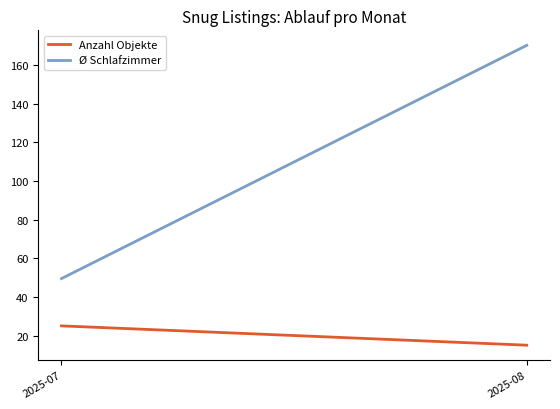

At 2025-08, list the series in order from largest to smallest.

Ø Schlafzimmer, Anzahl Objekte